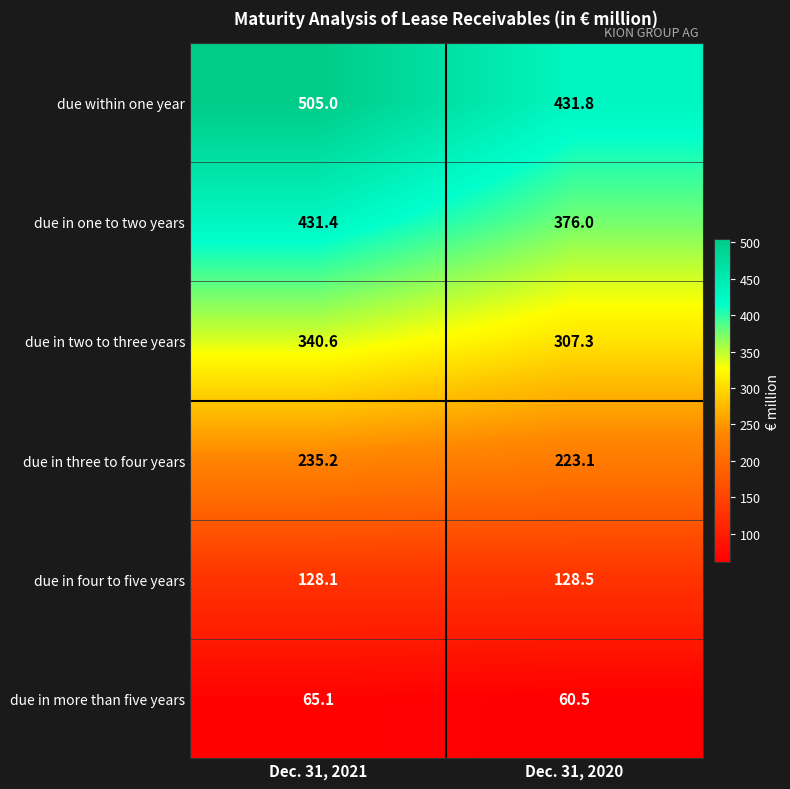

What is the difference between the due in one to two years values at Dec. 31, 2021 and Dec. 31, 2020?

55.4